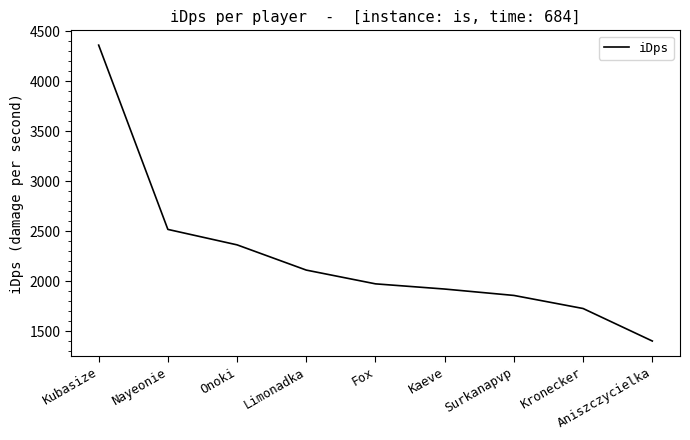

How many values exceed 1976?

5